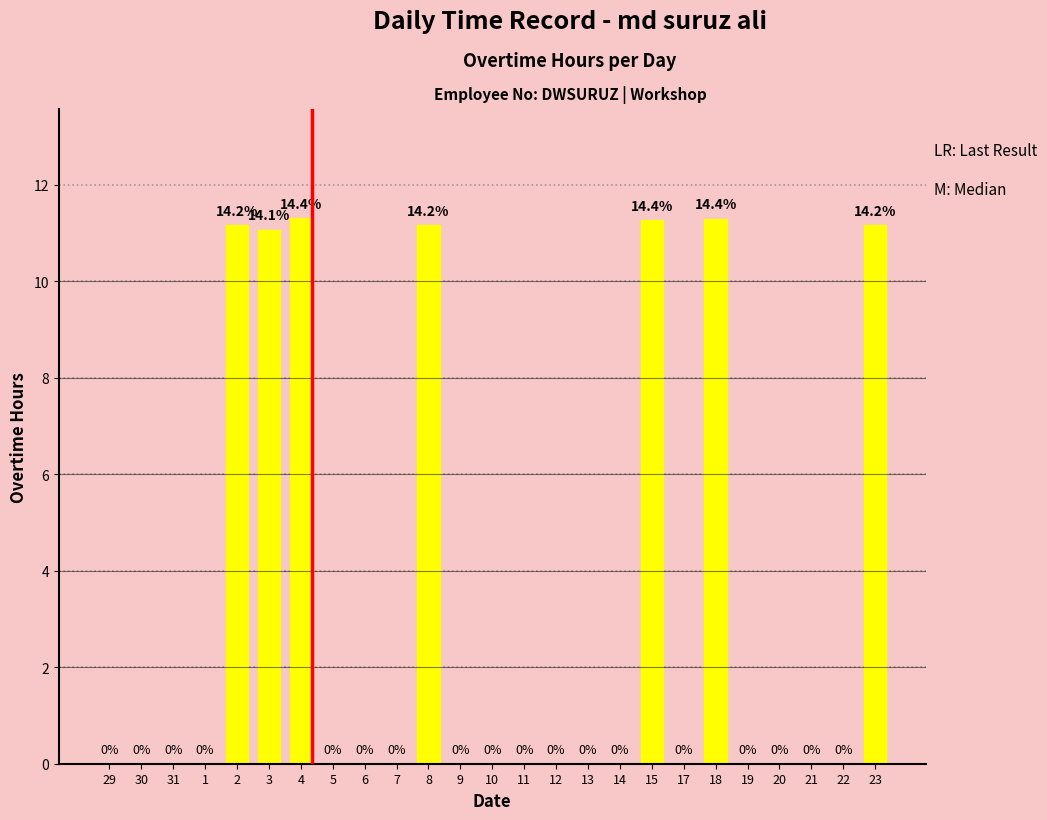

Are the bars horizontal?

No